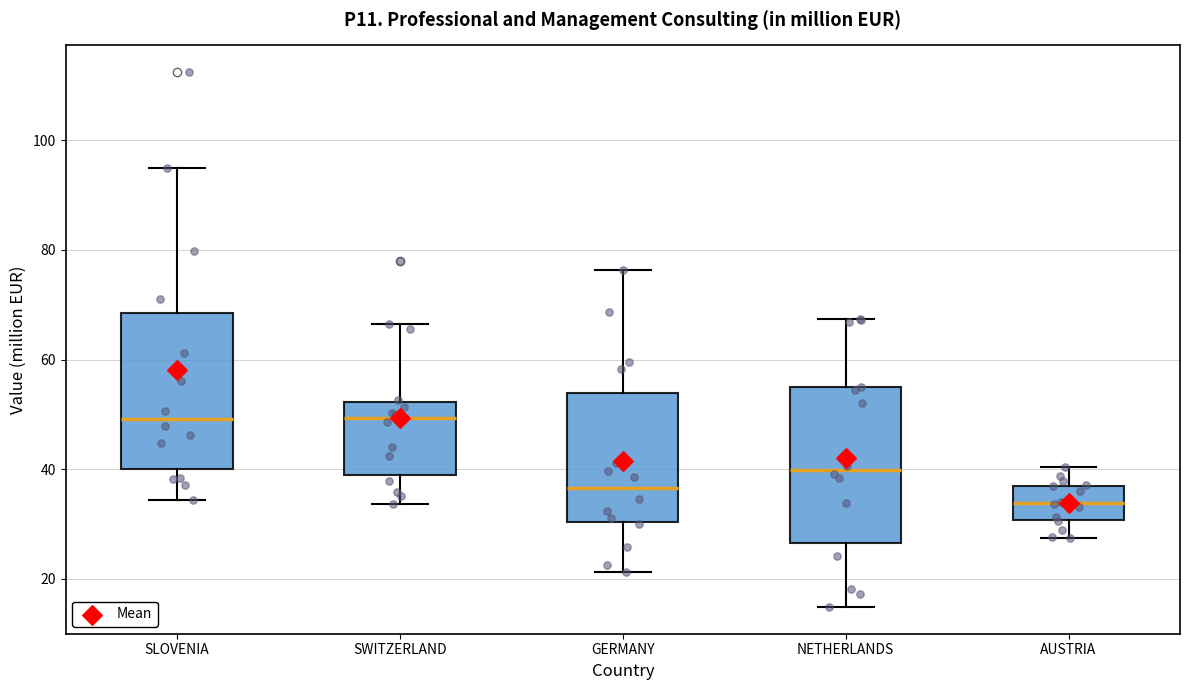

Where does the median line of the box for SWITZERLAND sit on the y-axis? The values are not printed on the chart, so give them approximately, as read against the axis.

50